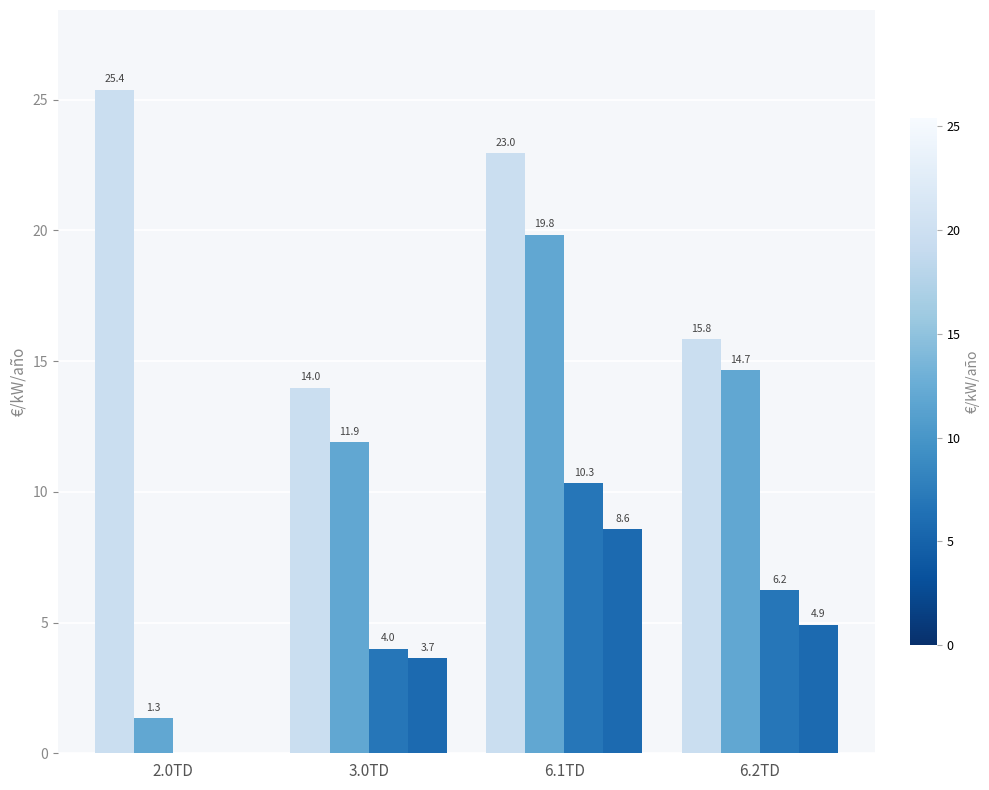

How many data points does each series have?

4